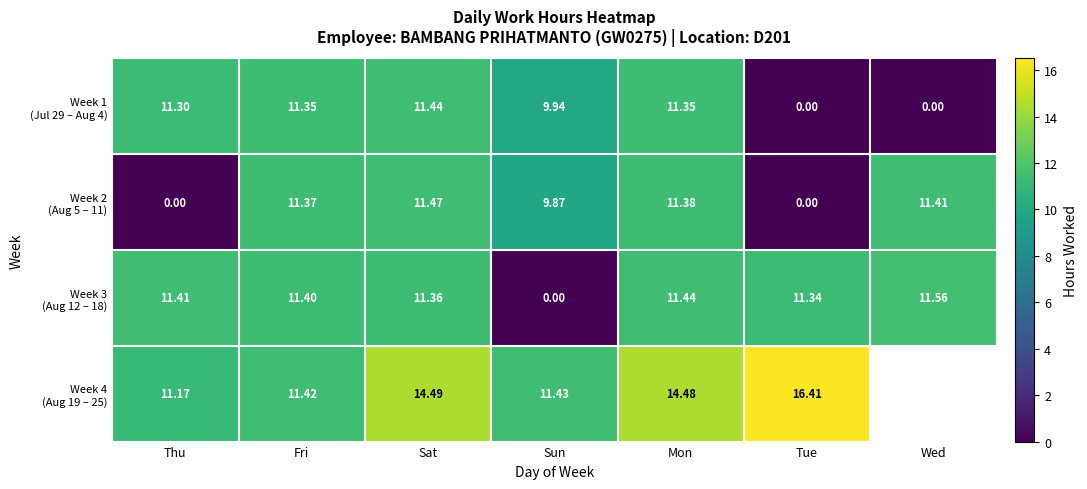

At Sun, list the series in order from largest to smallest.

Week 4 (Aug 19 – 25), Week 1 (Jul 29 – Aug 4), Week 2 (Aug 5 – 11), Week 3 (Aug 12 – 18)